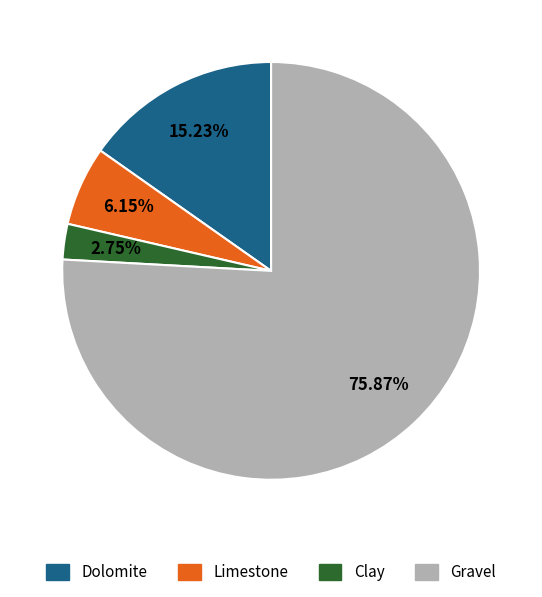

Is the sum of Limestone and Clay greater than half?

No